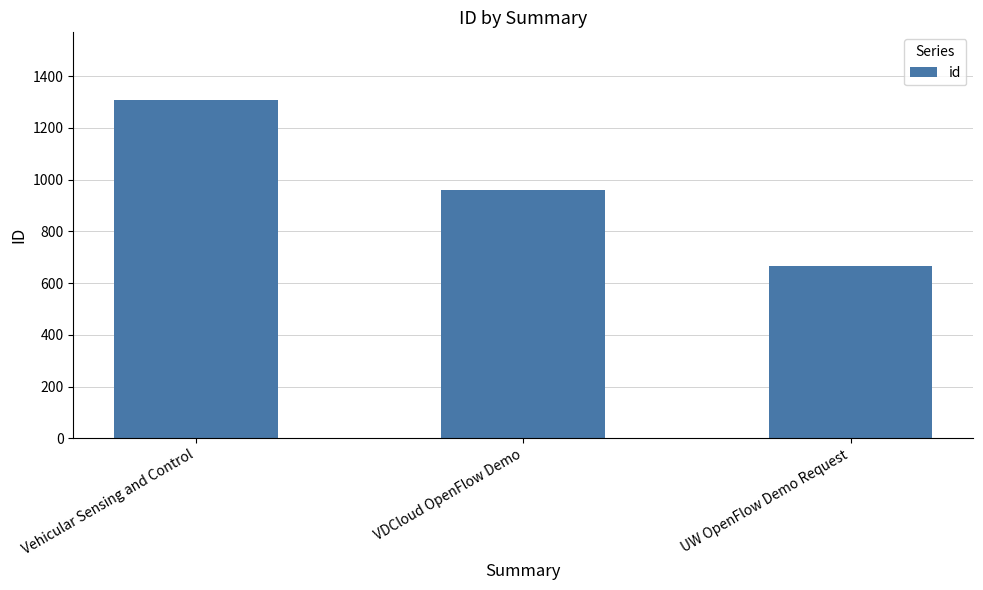

How many values are below 958?

1